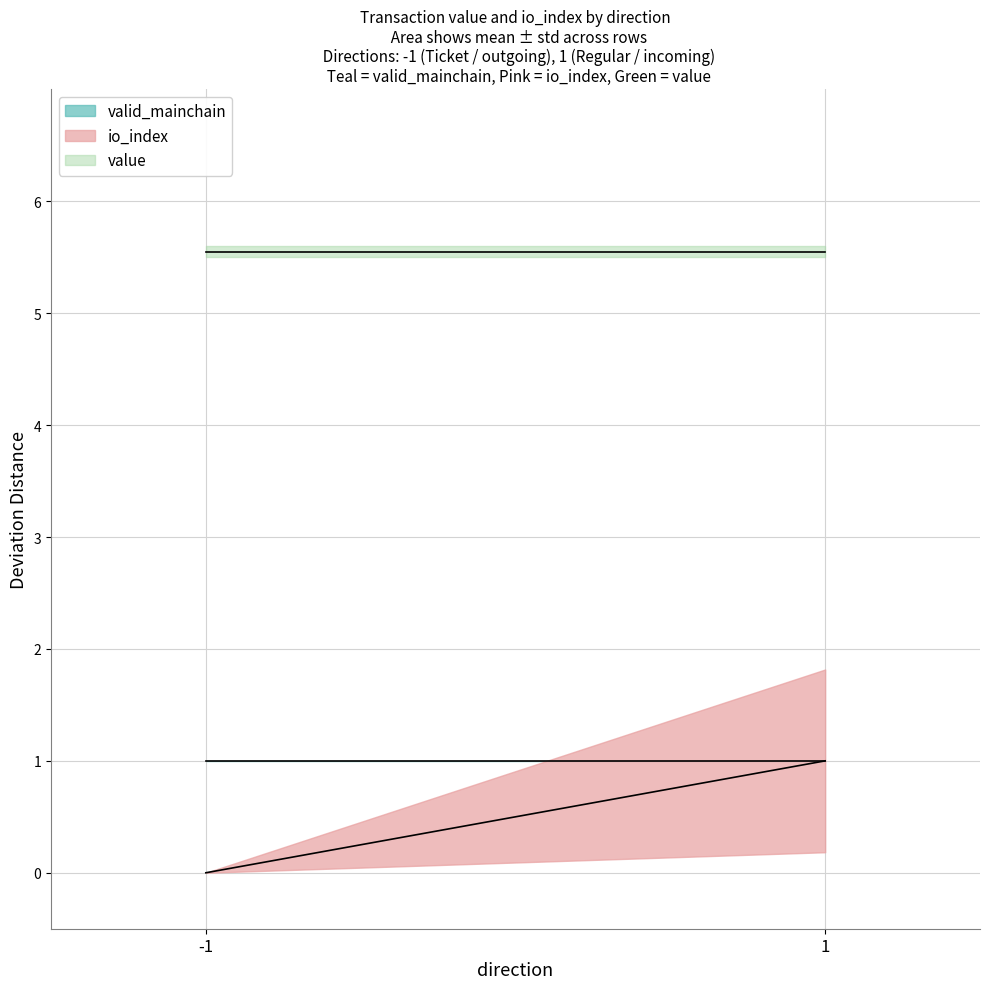

Which series has the largest range (max minus min)?

io_index